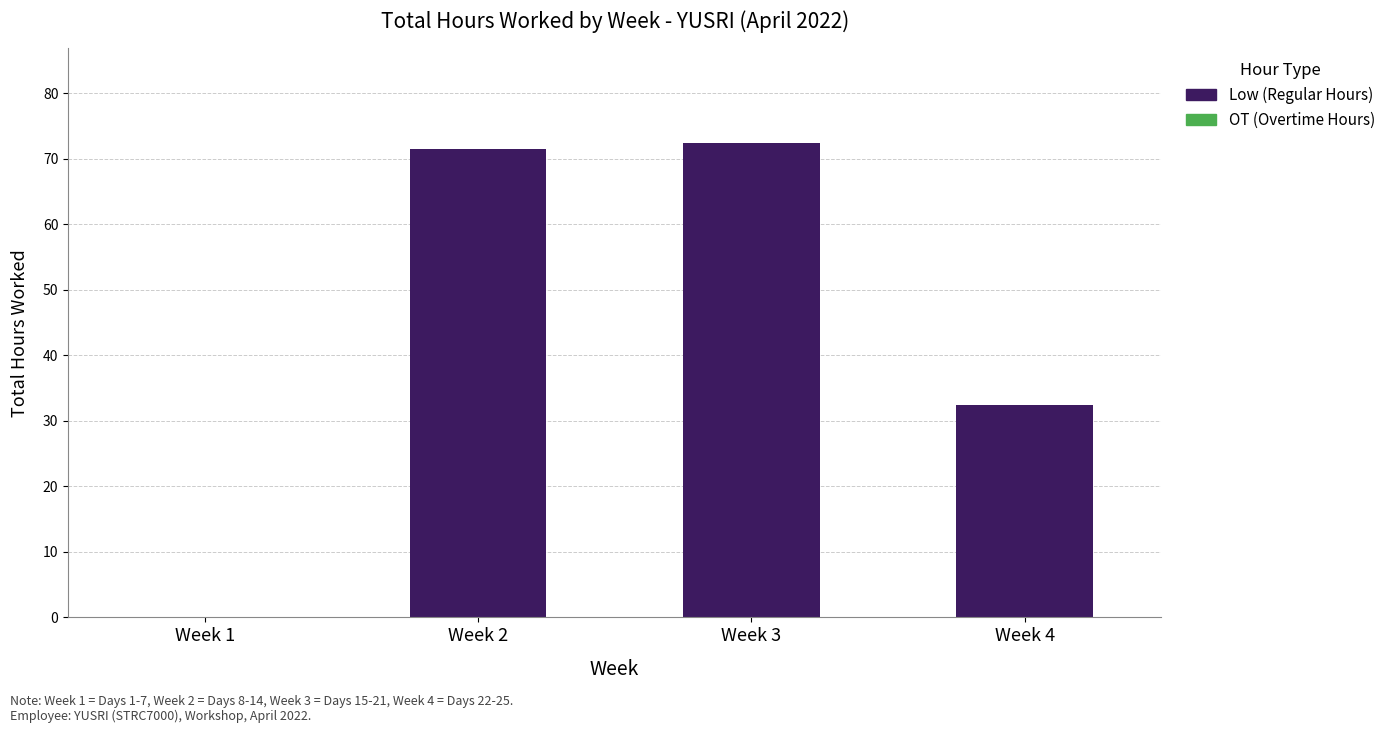

What is the maximum value shown in the chart?

72.3